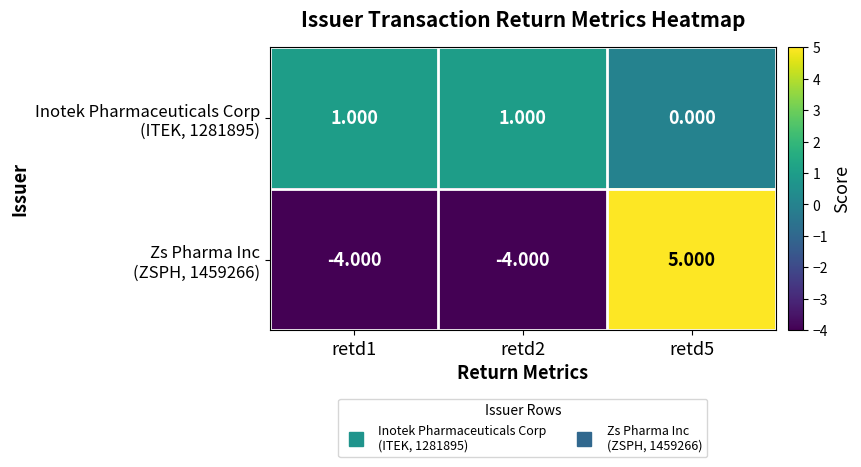

Count the number of categories in the chart.

3